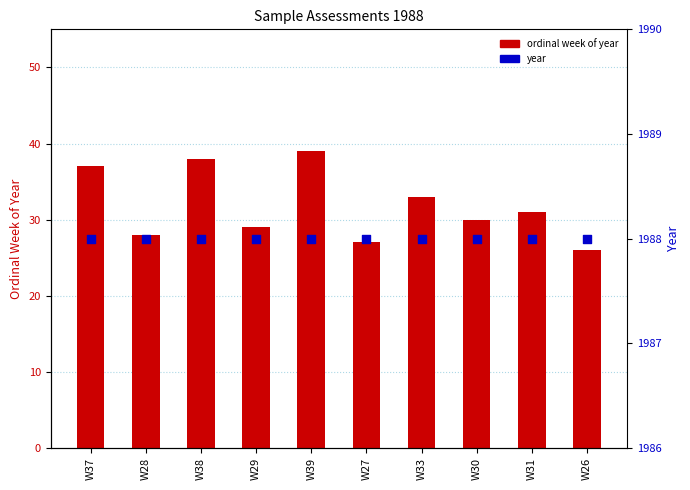

What is the total value across all series at W37?

2025